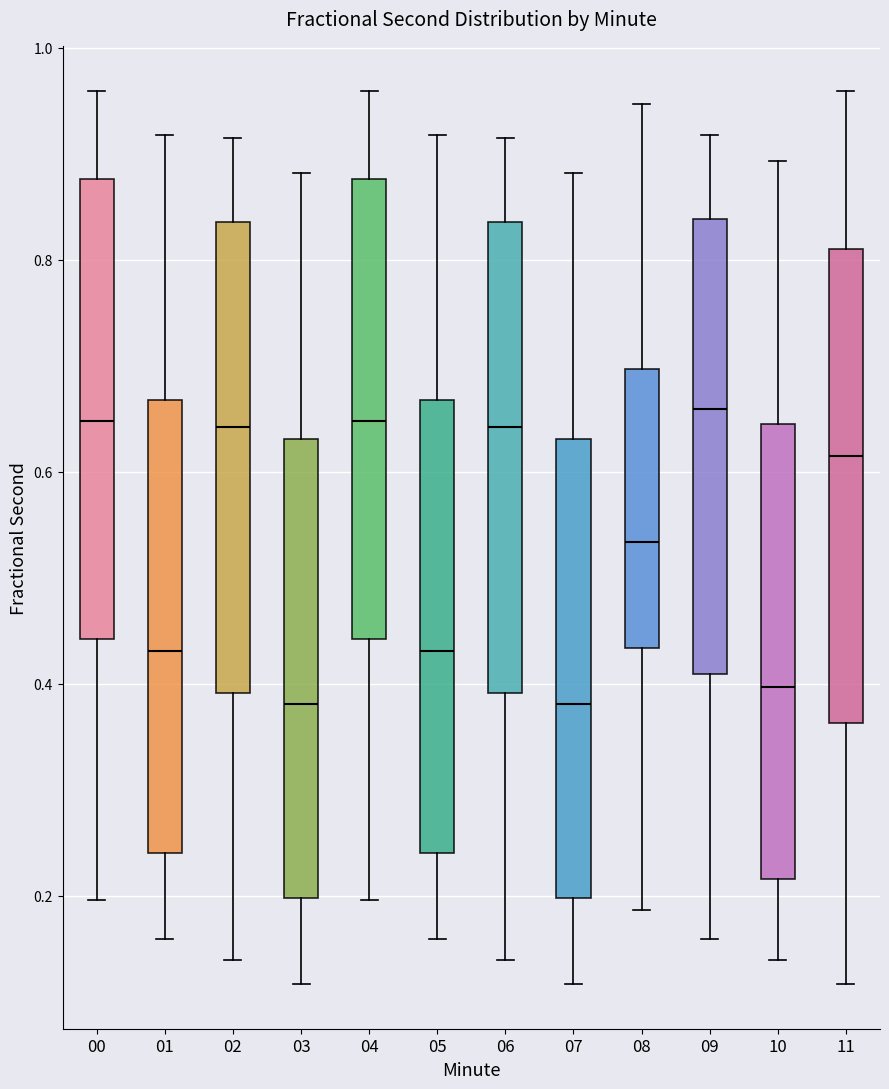

Where does the median line of the box at x = 11 sit on the y-axis? The values are not printed on the chart, so give them approximately, as read against the axis.

0.62